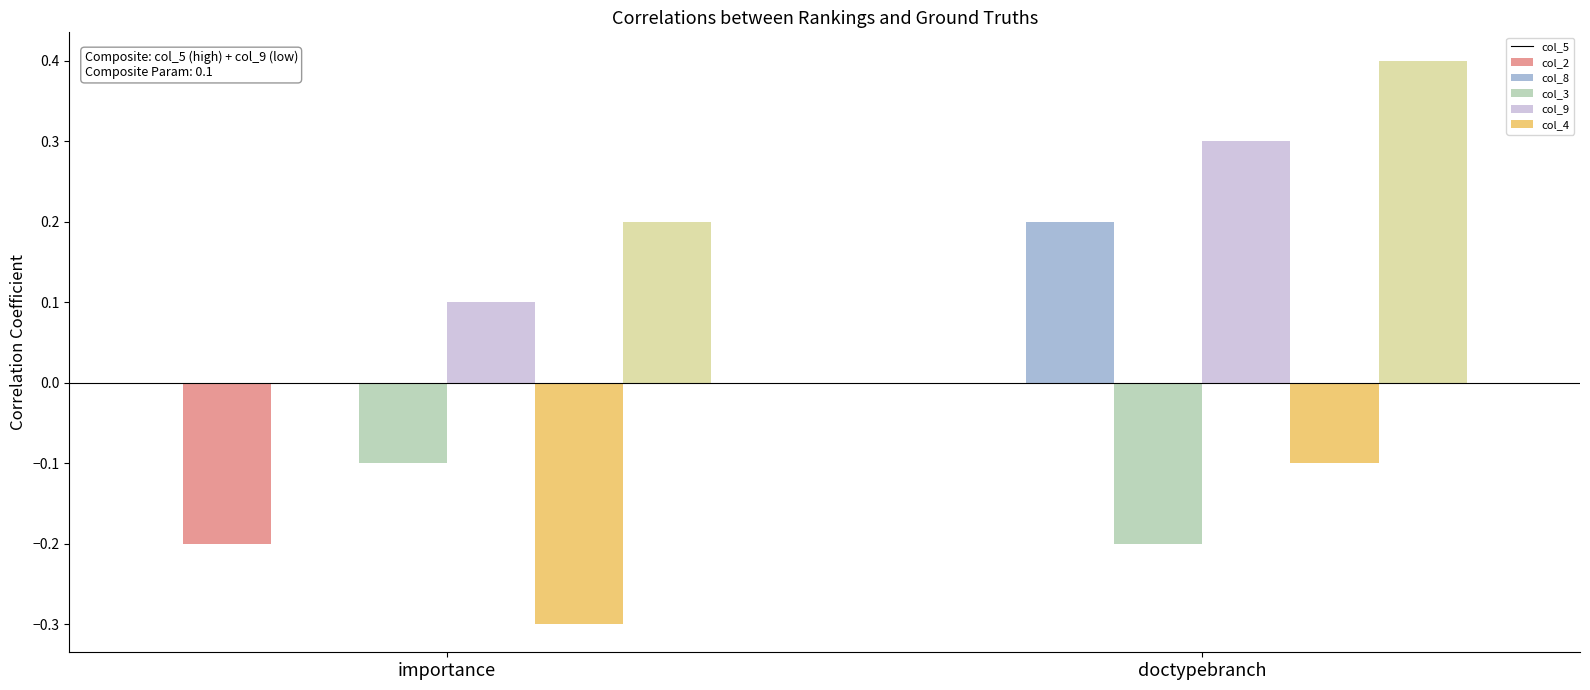

Which category has the highest value across all series?

doctypebranch